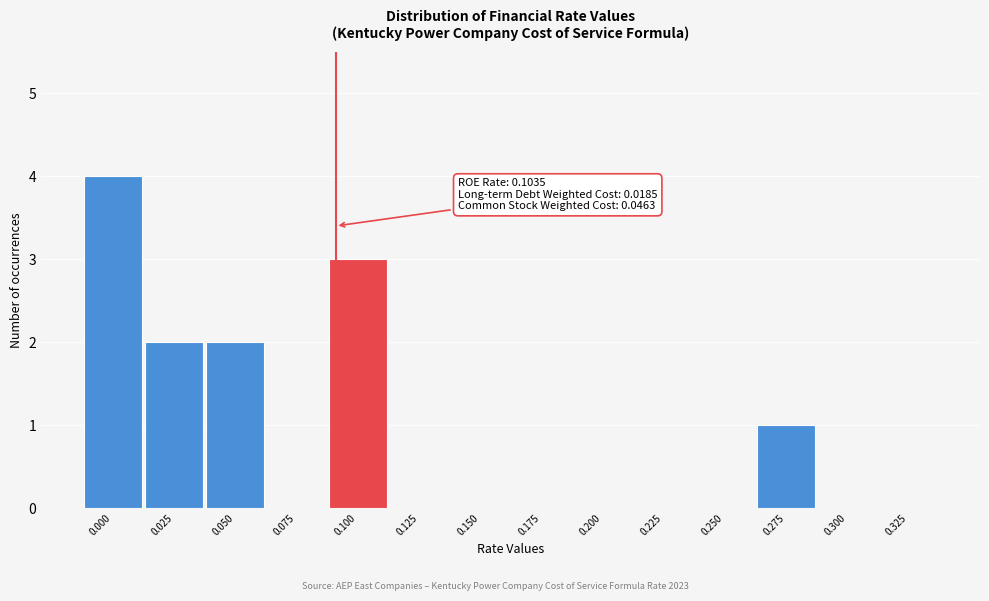

Reading left to right, transcribe all the data shown in this chart.

0.000=4	0.025=2	0.050=2	0.075=0	0.100=3	0.125=0	0.150=0	0.175=0	0.200=0	0.225=0	0.250=0	0.275=1	0.300=0	0.325=0